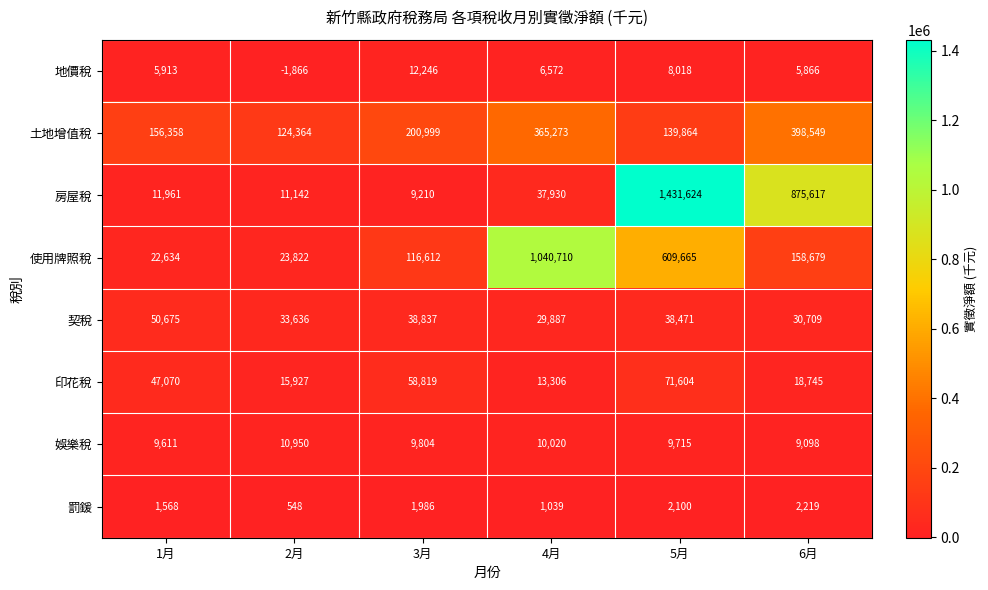

What is the average value of the 娛樂稅 series?

9866